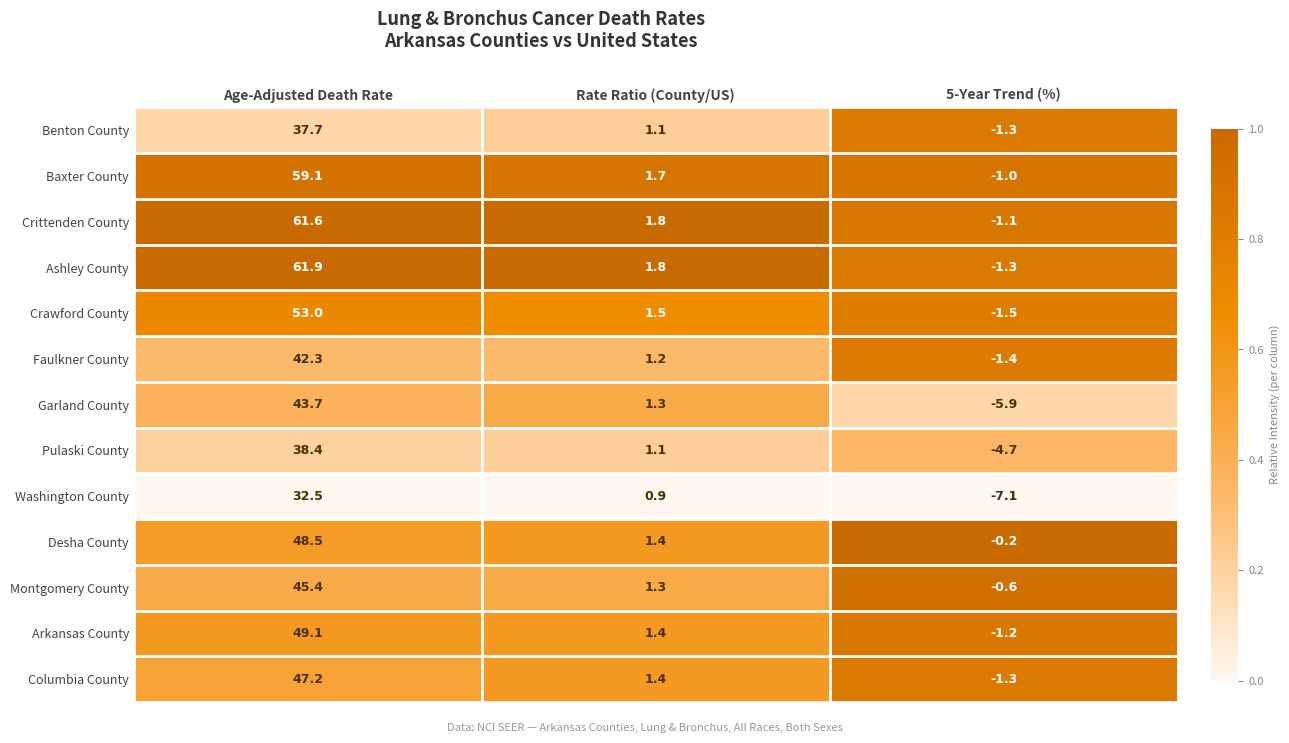

The Crittenden County series shows 89.2 at Age-Adjusted Death Rate. True or false?

False